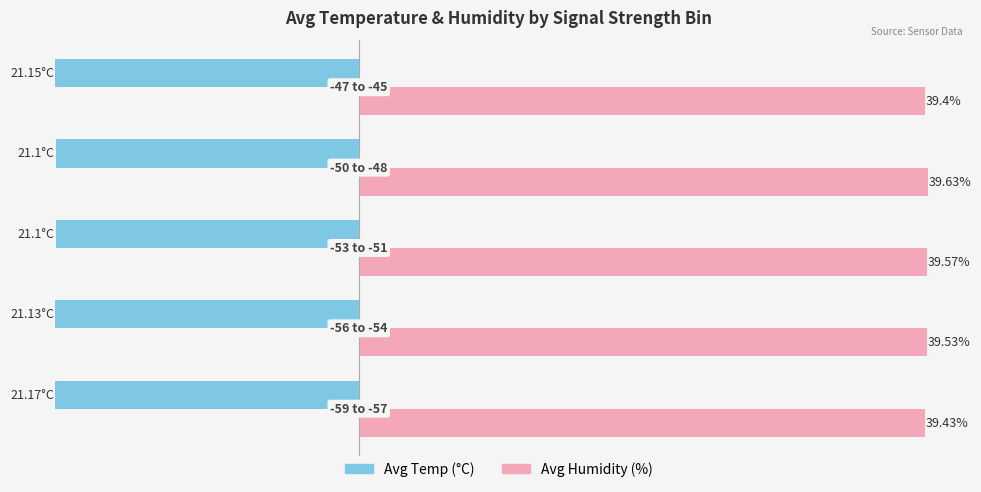

What are all the series names shown in the legend?

Avg Temp (°C), Avg Humidity (%)